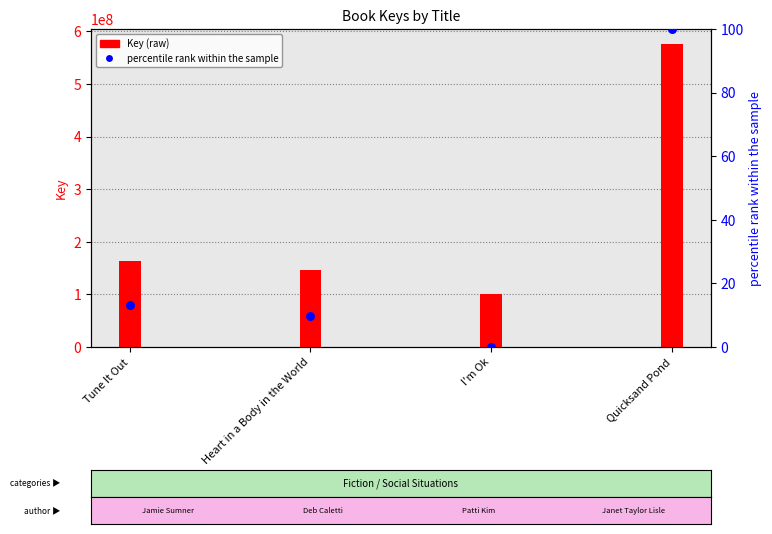

What are all the series names shown in the legend?

Key (raw), percentile rank within the sample